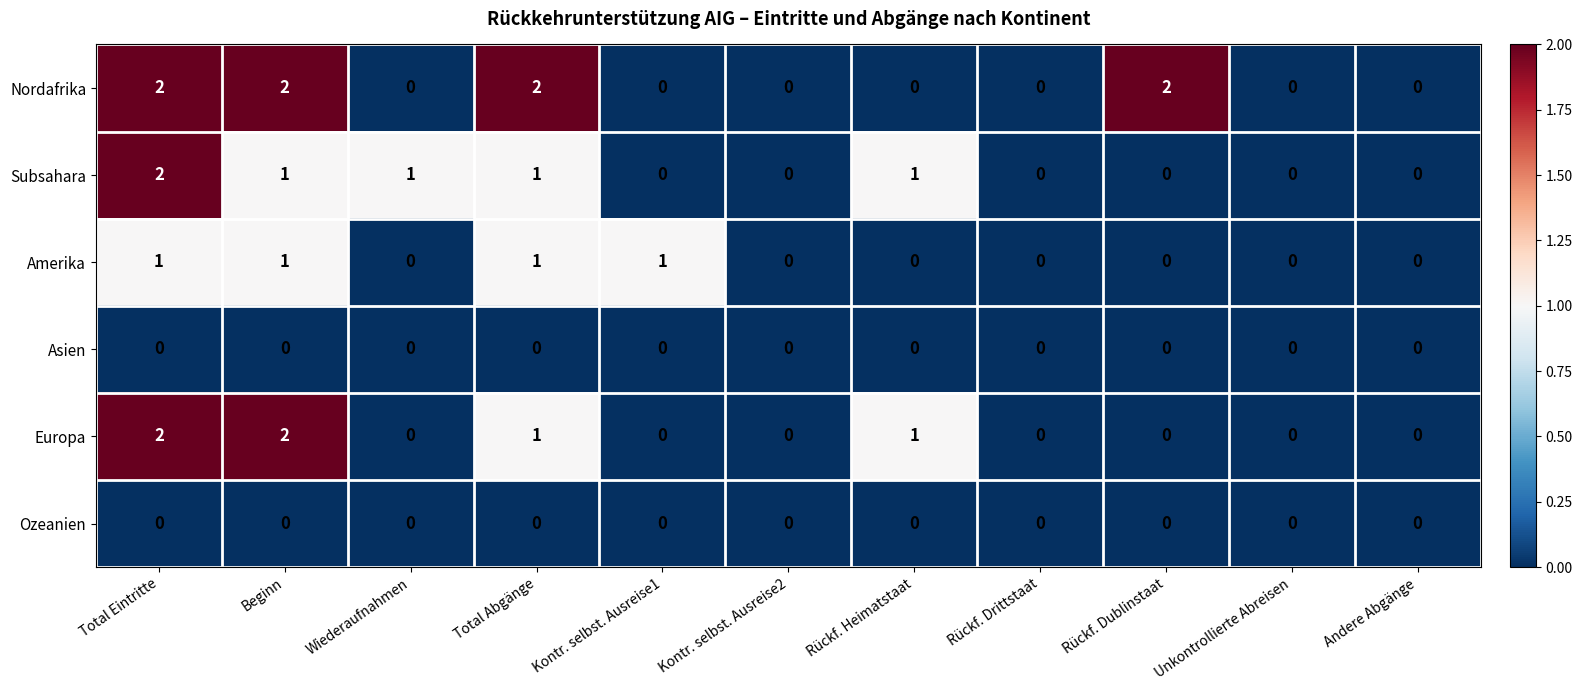

Which series has the largest total across all categories?

Nordafrika